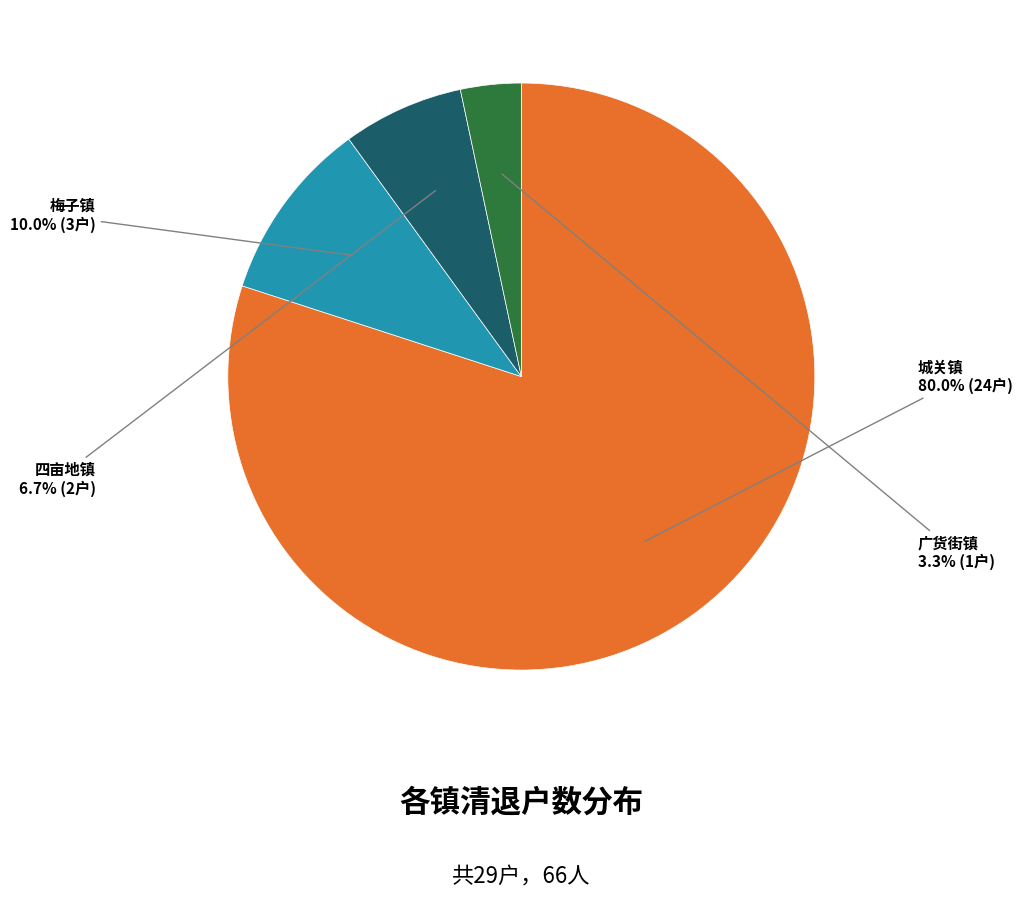

How many segments does this pie chart have?

4